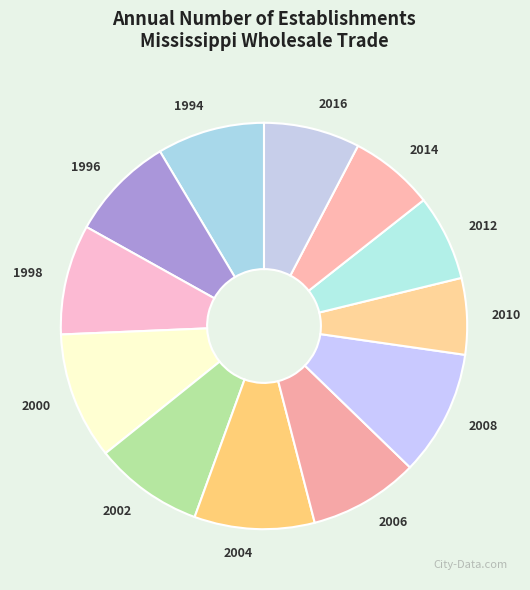

Which has a higher value, 2006 or 2008?

2008